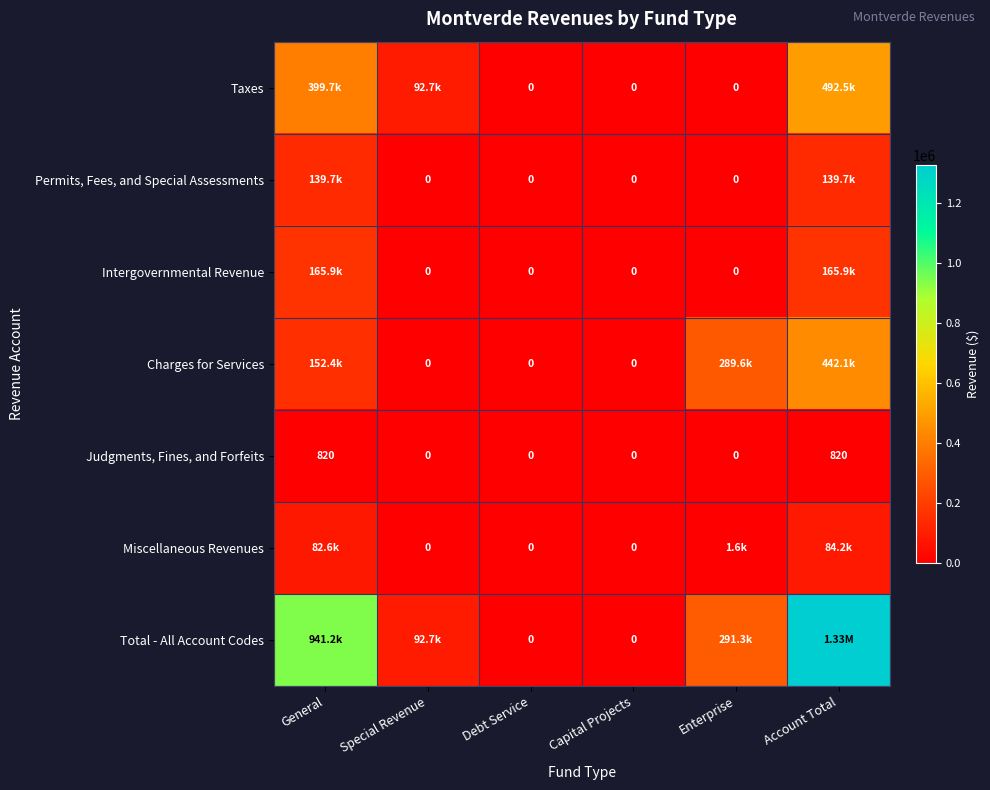

Which category has the lowest value across all series?

Debt Service